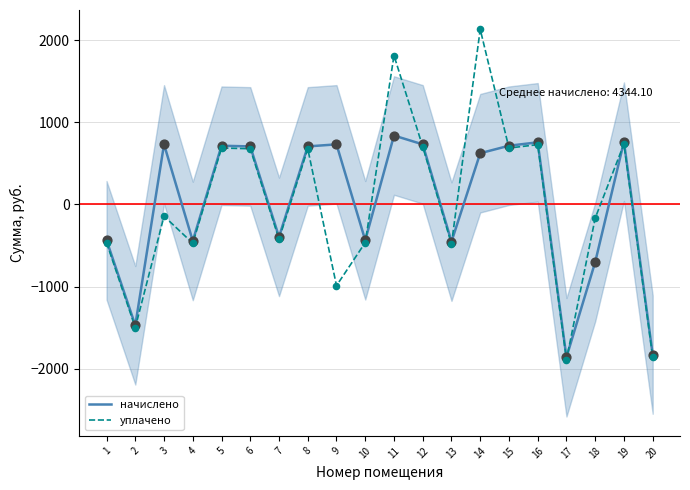

Which series reaches the maximum Y coordinate?

уплачено